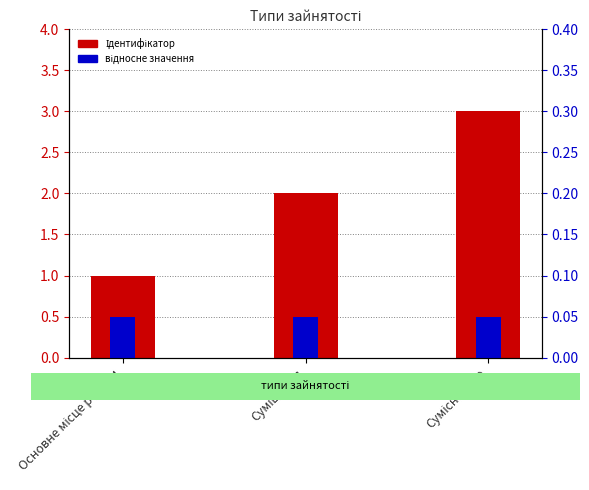

What position from the right is Основне місце роботи?

3